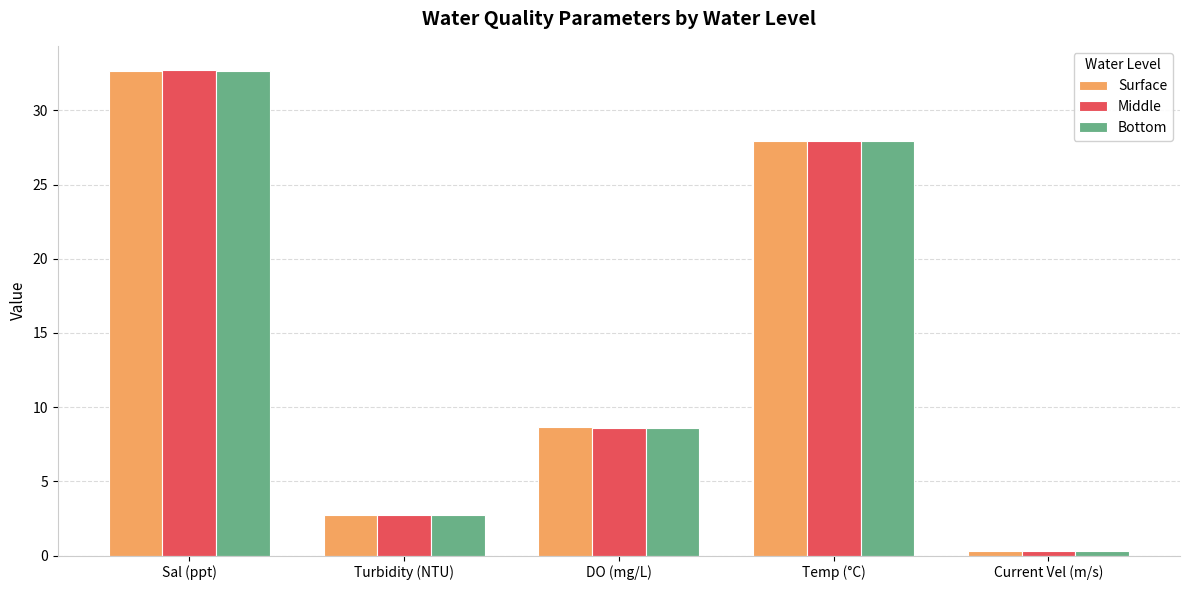

What is the sum of all Surface values?

72.3